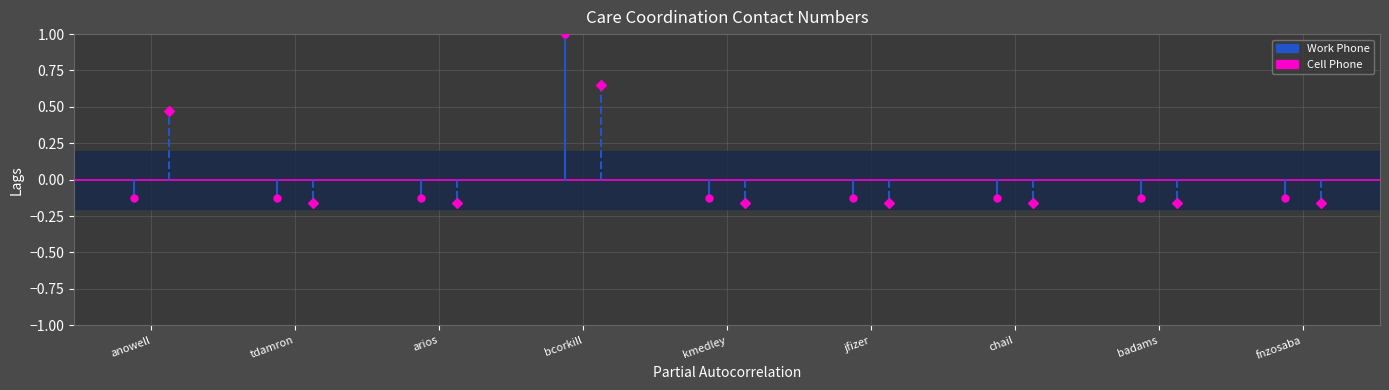

Which series reaches the minimum Y coordinate?

Cell Phone